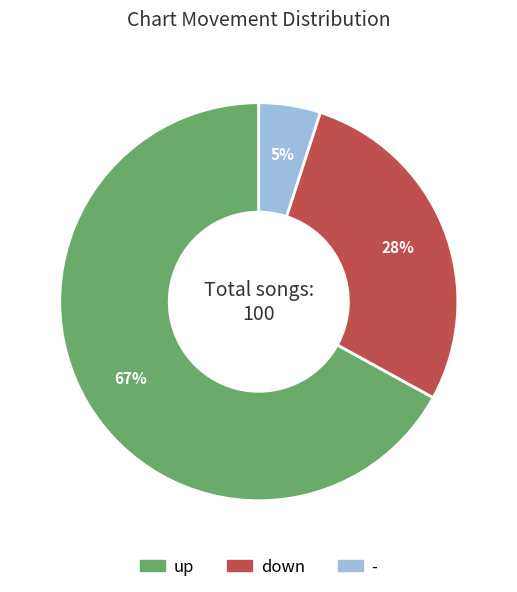

The up slice represents 67% of the pie. True or false?

True